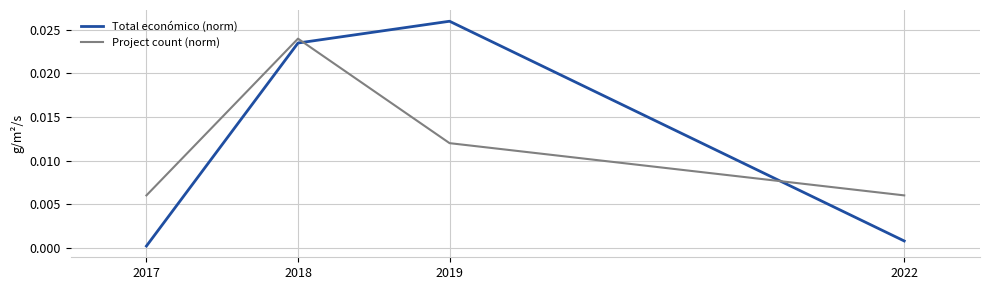

At how many categories does at least one series exceed 0?

4